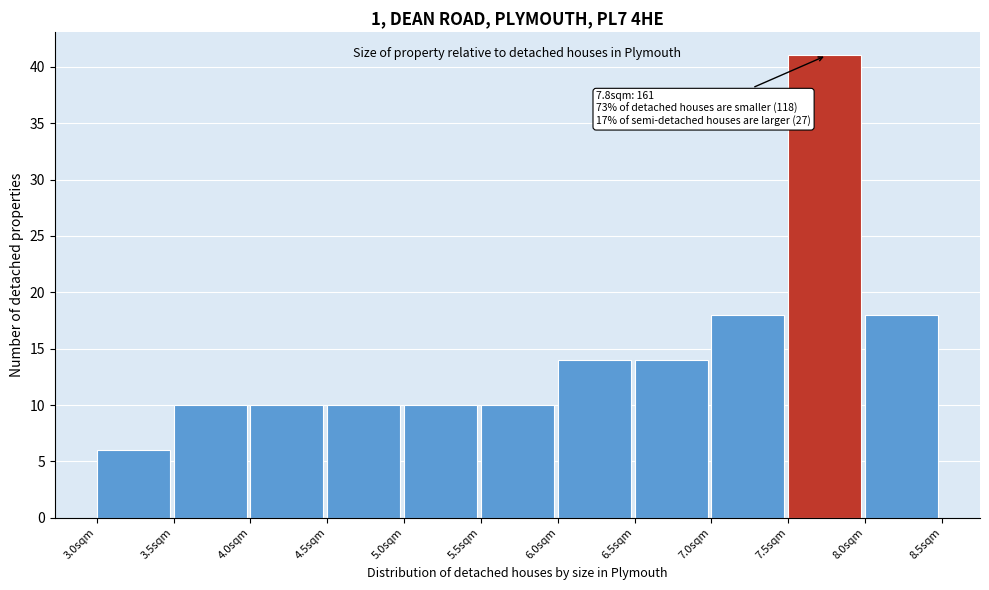

Over which range of the x-axis is the bar tallest?

7.5 to 8.0